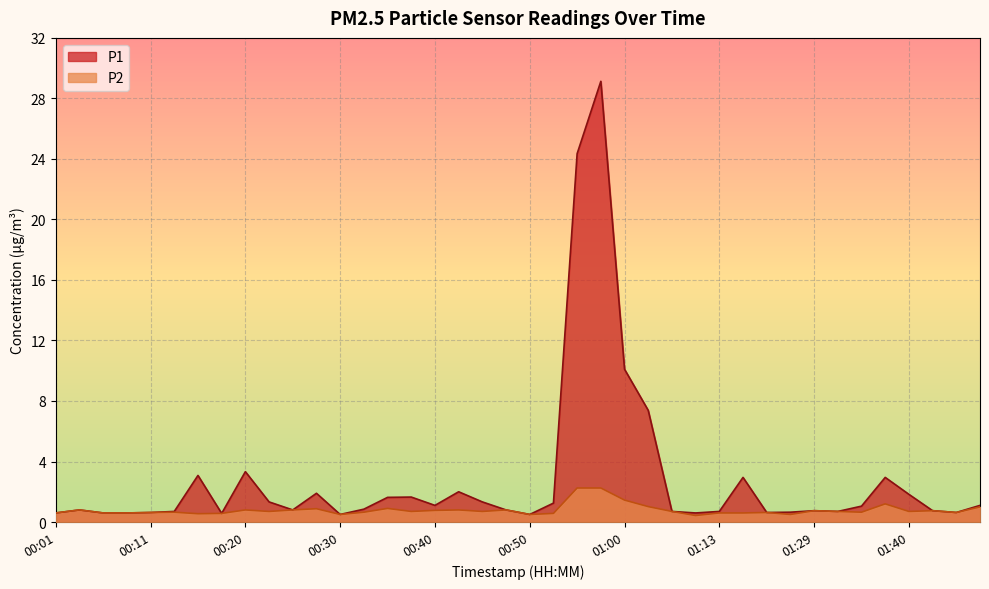

Rank the series by their maximum value, from lowest to highest.

P2, P1